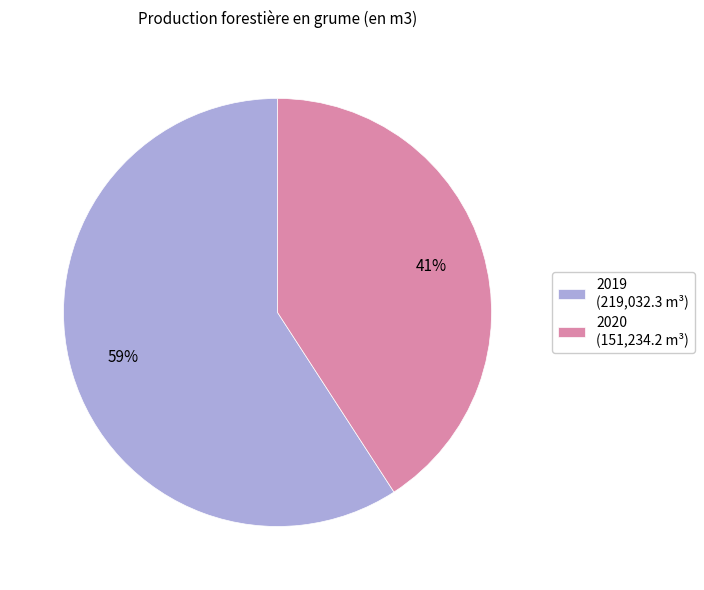

What percentage is the 2020 slice, to the nearest percent?

41%